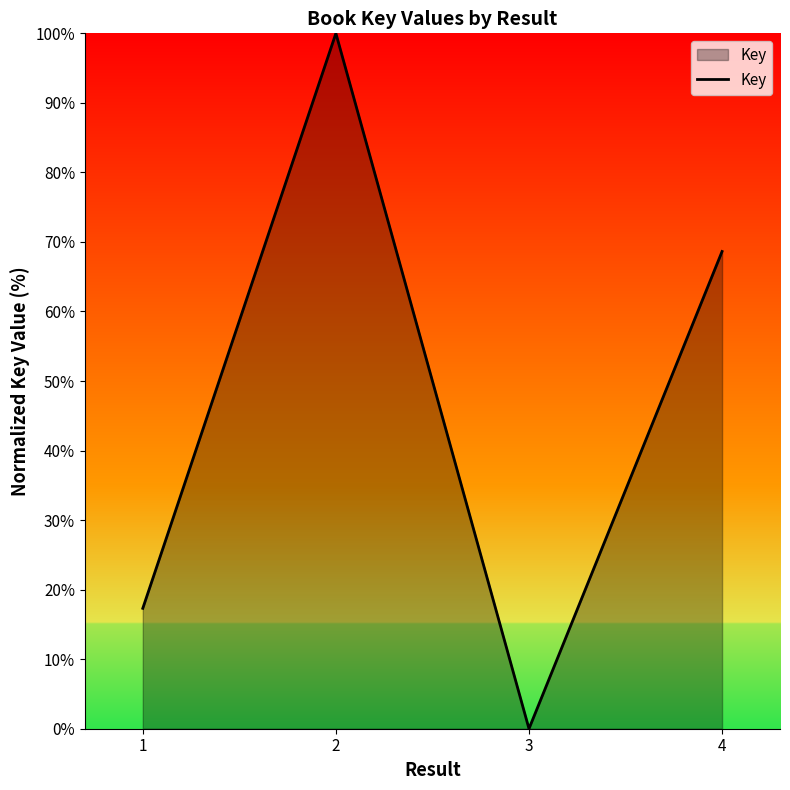

Where is the first local maximum?

2